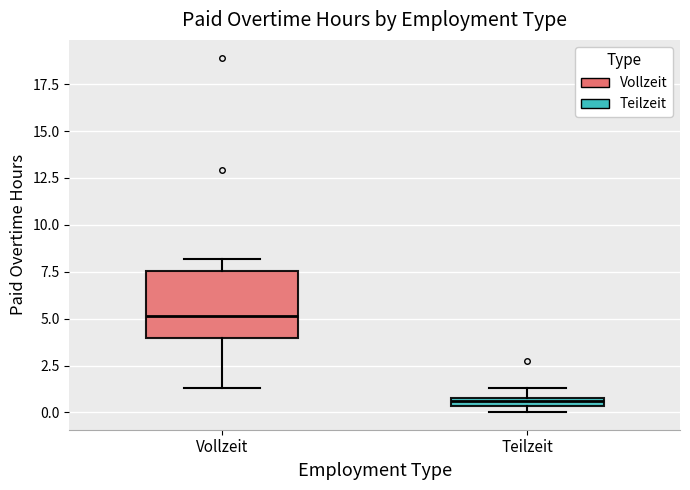

Comparing the boxes themselves (not the whiskers), which one is the tallest?

Vollzeit